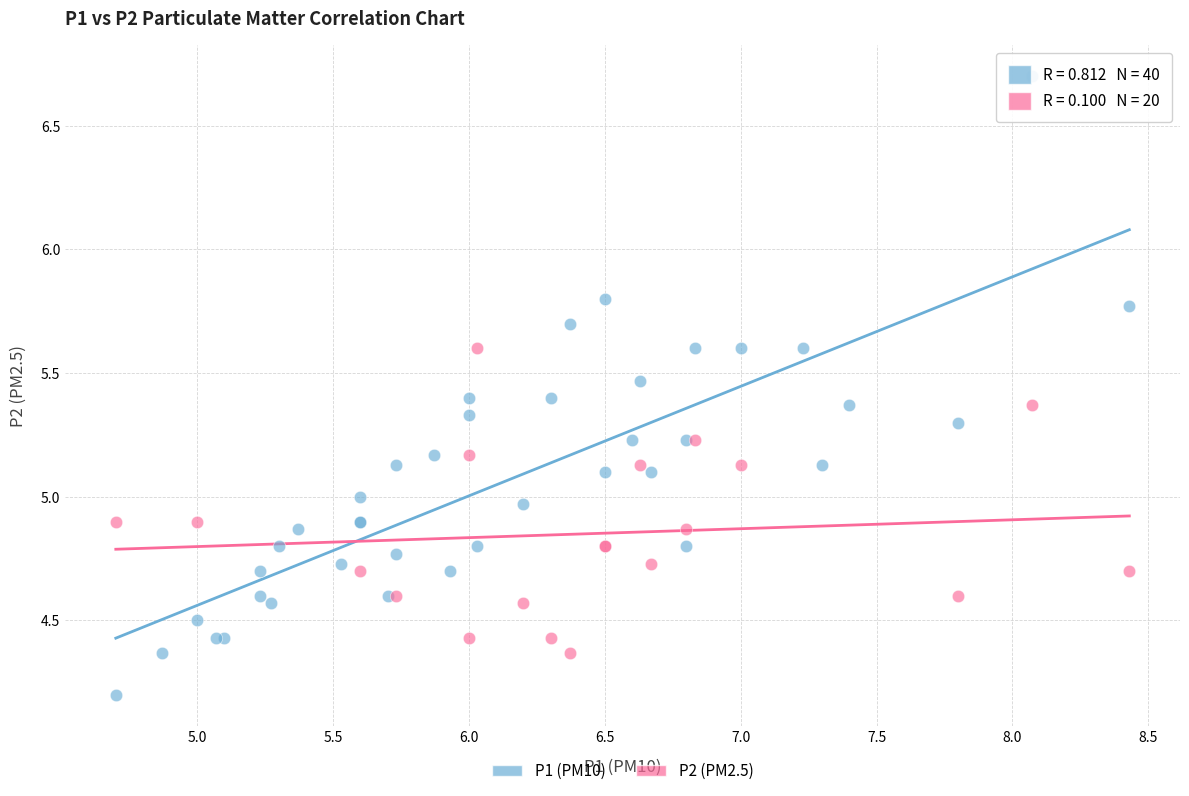

Which series reaches the minimum Y coordinate?

P1 (PM10)